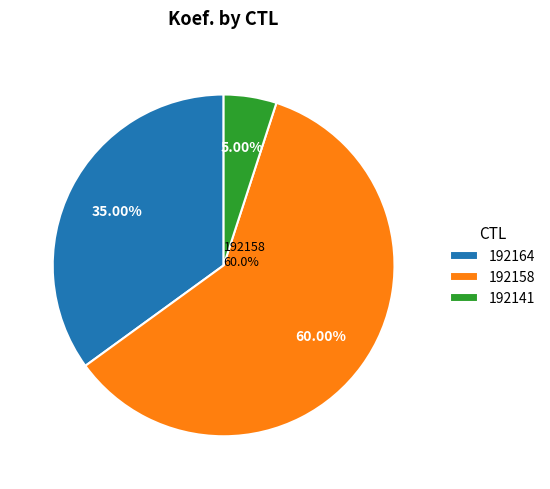

Rank the categories by value from lowest to highest.

192141, 192164, 192158